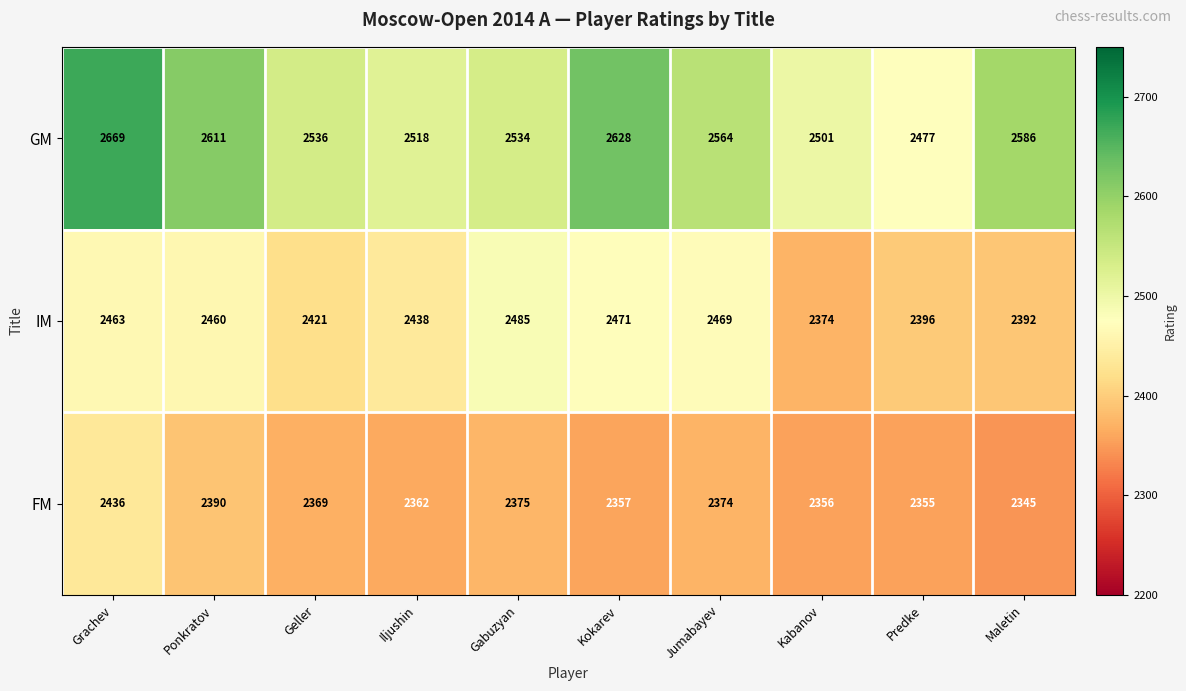

What is the total value across all series at Gabuzyan?

7394